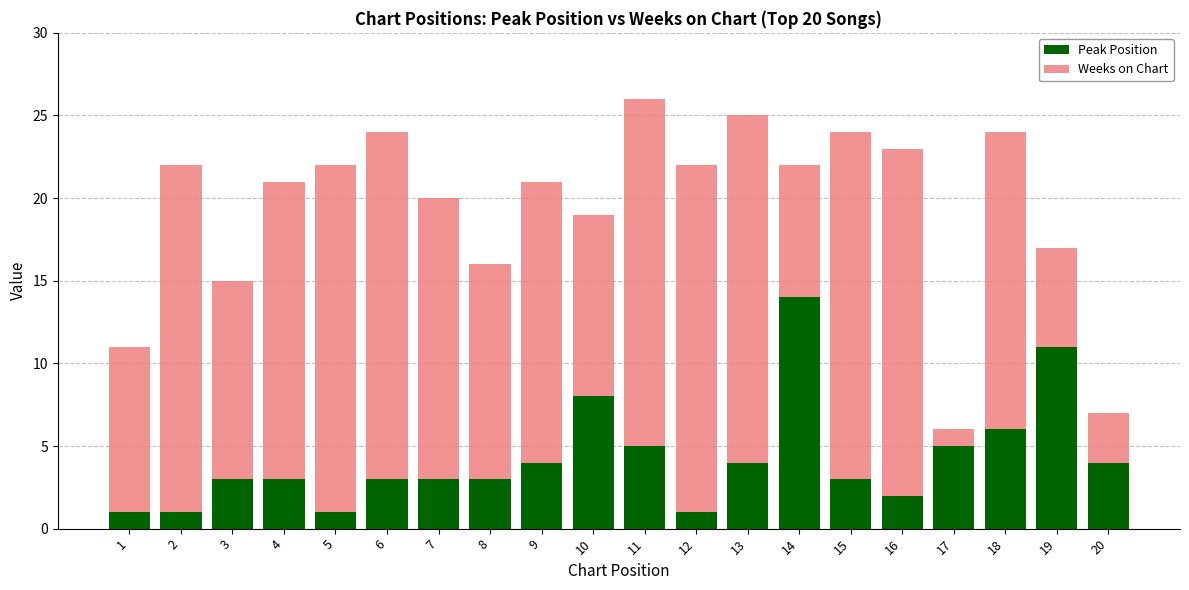

True or false: Peak Position has a value of 3 at 15.

True